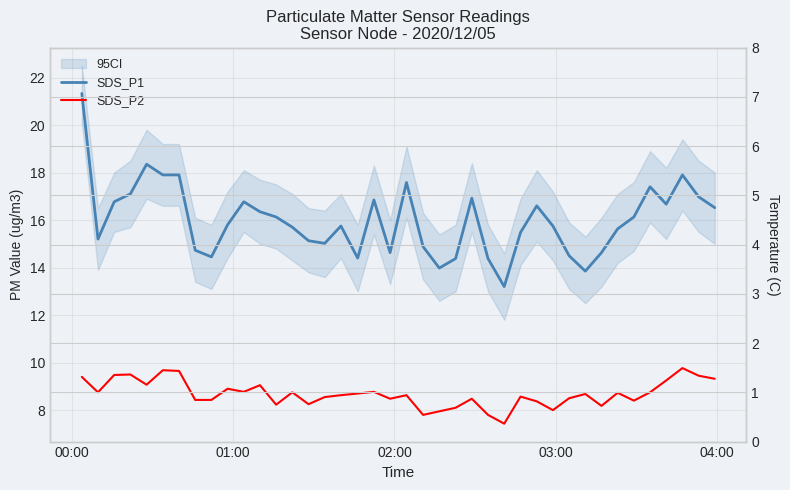

What is the value of the SDS_P2 point at the 10th from the left?

8.9